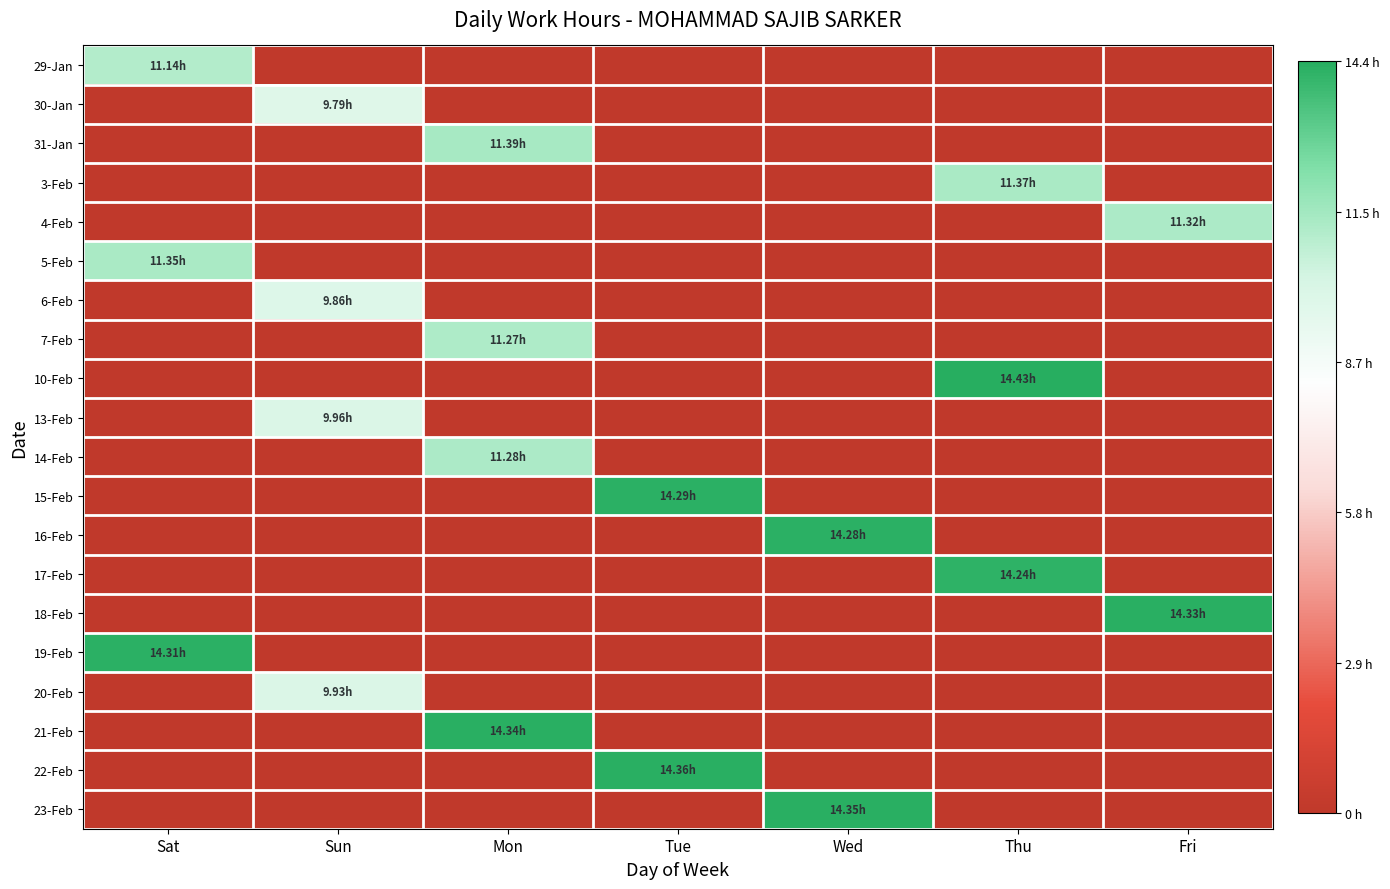

Reading right to left, what are all the values shown in this chart?

29-Jan: Fri=0.0	Thu=0.0	Wed=0.0	Tue=0.0	Mon=0.0	Sun=0.0	Sat=0.8
30-Jan: Fri=0.0	Thu=0.0	Wed=0.0	Tue=0.0	Mon=0.0	Sun=0.7	Sat=0.0
31-Jan: Fri=0.0	Thu=0.0	Wed=0.0	Tue=0.0	Mon=0.8	Sun=0.0	Sat=0.0
3-Feb: Fri=0.0	Thu=0.8	Wed=0.0	Tue=0.0	Mon=0.0	Sun=0.0	Sat=0.0
4-Feb: Fri=0.8	Thu=0.0	Wed=0.0	Tue=0.0	Mon=0.0	Sun=0.0	Sat=0.0
5-Feb: Fri=0.0	Thu=0.0	Wed=0.0	Tue=0.0	Mon=0.0	Sun=0.0	Sat=0.8
6-Feb: Fri=0.0	Thu=0.0	Wed=0.0	Tue=0.0	Mon=0.0	Sun=0.7	Sat=0.0
7-Feb: Fri=0.0	Thu=0.0	Wed=0.0	Tue=0.0	Mon=0.8	Sun=0.0	Sat=0.0
10-Feb: Fri=0.0	Thu=1.0	Wed=0.0	Tue=0.0	Mon=0.0	Sun=0.0	Sat=0.0
13-Feb: Fri=0.0	Thu=0.0	Wed=0.0	Tue=0.0	Mon=0.0	Sun=0.7	Sat=0.0
14-Feb: Fri=0.0	Thu=0.0	Wed=0.0	Tue=0.0	Mon=0.8	Sun=0.0	Sat=0.0
15-Feb: Fri=0.0	Thu=0.0	Wed=0.0	Tue=1.0	Mon=0.0	Sun=0.0	Sat=0.0
16-Feb: Fri=0.0	Thu=0.0	Wed=1.0	Tue=0.0	Mon=0.0	Sun=0.0	Sat=0.0
17-Feb: Fri=0.0	Thu=1.0	Wed=0.0	Tue=0.0	Mon=0.0	Sun=0.0	Sat=0.0
18-Feb: Fri=1.0	Thu=0.0	Wed=0.0	Tue=0.0	Mon=0.0	Sun=0.0	Sat=0.0
19-Feb: Fri=0.0	Thu=0.0	Wed=0.0	Tue=0.0	Mon=0.0	Sun=0.0	Sat=1.0
20-Feb: Fri=0.0	Thu=0.0	Wed=0.0	Tue=0.0	Mon=0.0	Sun=0.7	Sat=0.0
21-Feb: Fri=0.0	Thu=0.0	Wed=0.0	Tue=0.0	Mon=1.0	Sun=0.0	Sat=0.0
22-Feb: Fri=0.0	Thu=0.0	Wed=0.0	Tue=1.0	Mon=0.0	Sun=0.0	Sat=0.0
23-Feb: Fri=0.0	Thu=0.0	Wed=1.0	Tue=0.0	Mon=0.0	Sun=0.0	Sat=0.0